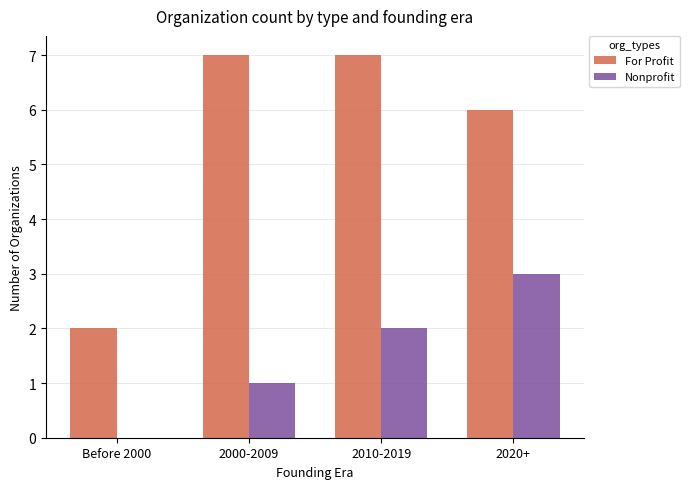

Is it true that Nonprofit equals 0 at Before 2000?

True